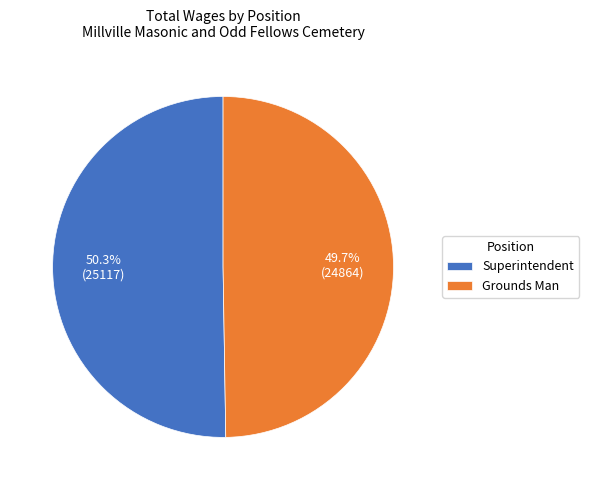

To the nearest percent, what is the combined percentage of Grounds Man and Superintendent?

100%